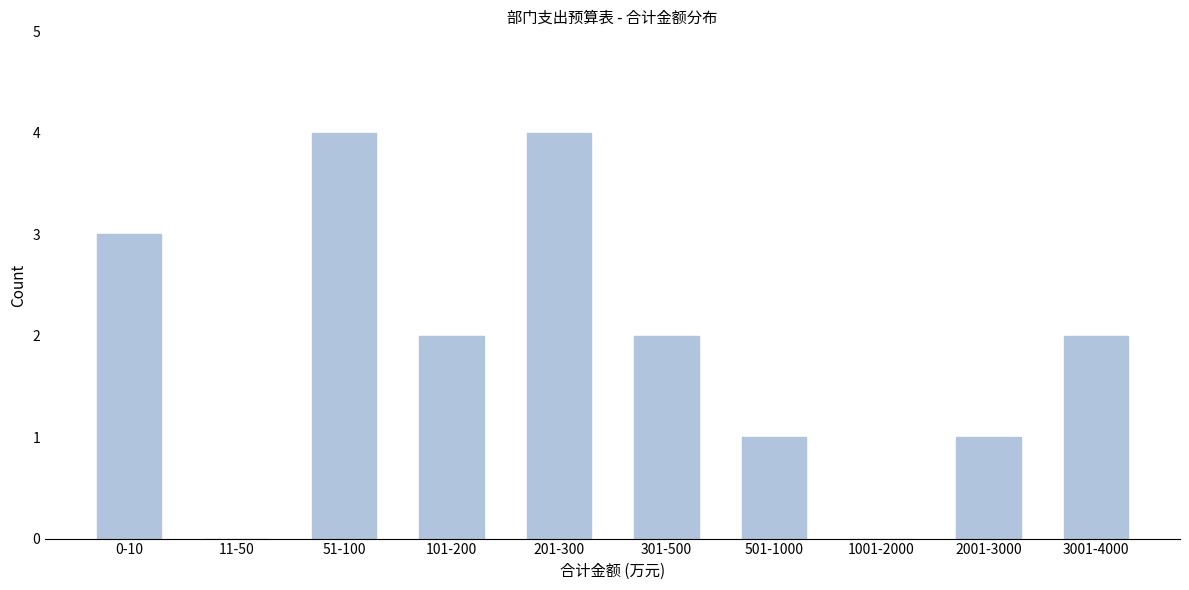

Reading left to right, extract all data points from this chart.

0-10=3	11-50=0	51-100=4	101-200=2	201-300=4	301-500=2	501-1000=1	1001-2000=0	2001-3000=1	3001-4000=2